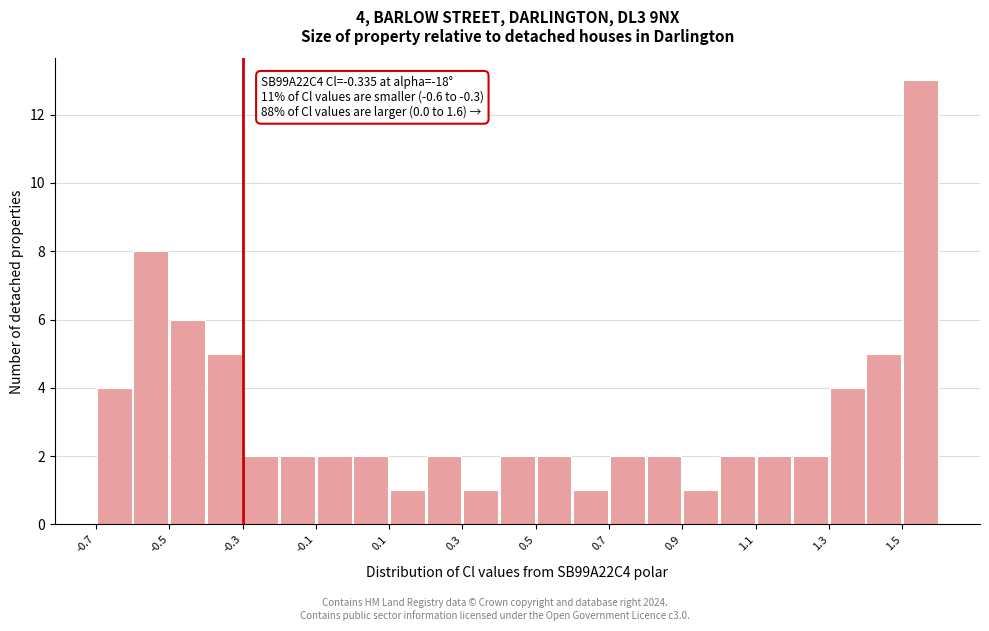

Over which range of the x-axis is the bar tallest?

1.5 to 1.6